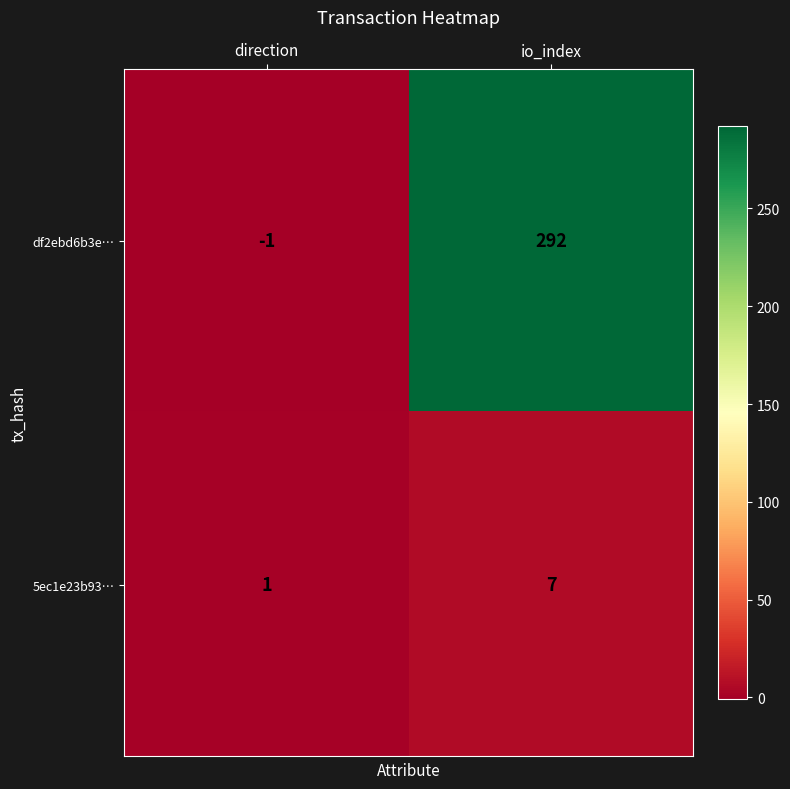

What is the total value across all series at io_index?

299